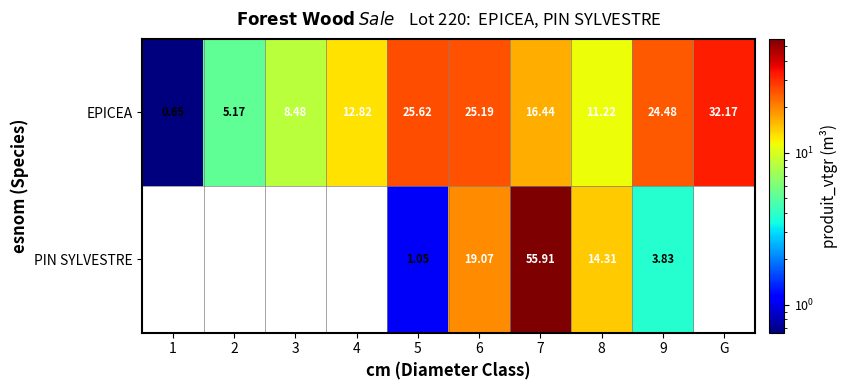

Which category has the highest value in the EPICEA series?

G